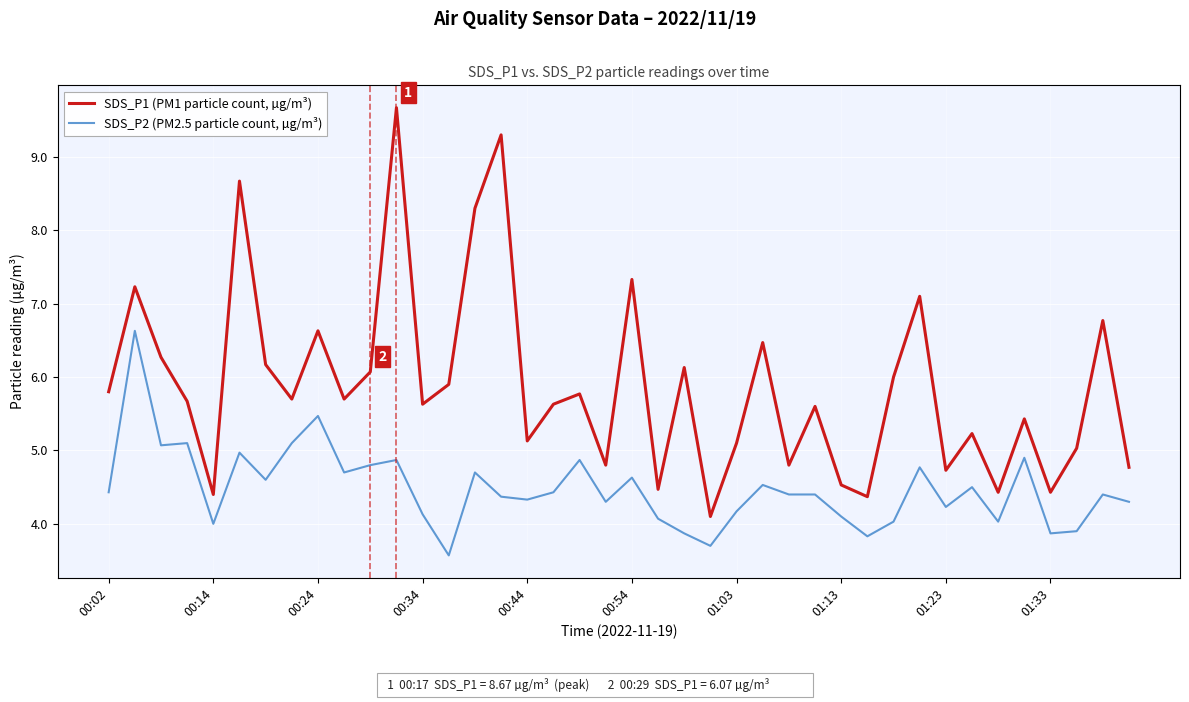

True or false: SDS_P2 (PM2.5 particle count, µg/m³) and SDS_P1 (PM1 particle count, µg/m³) cross at least once.

False